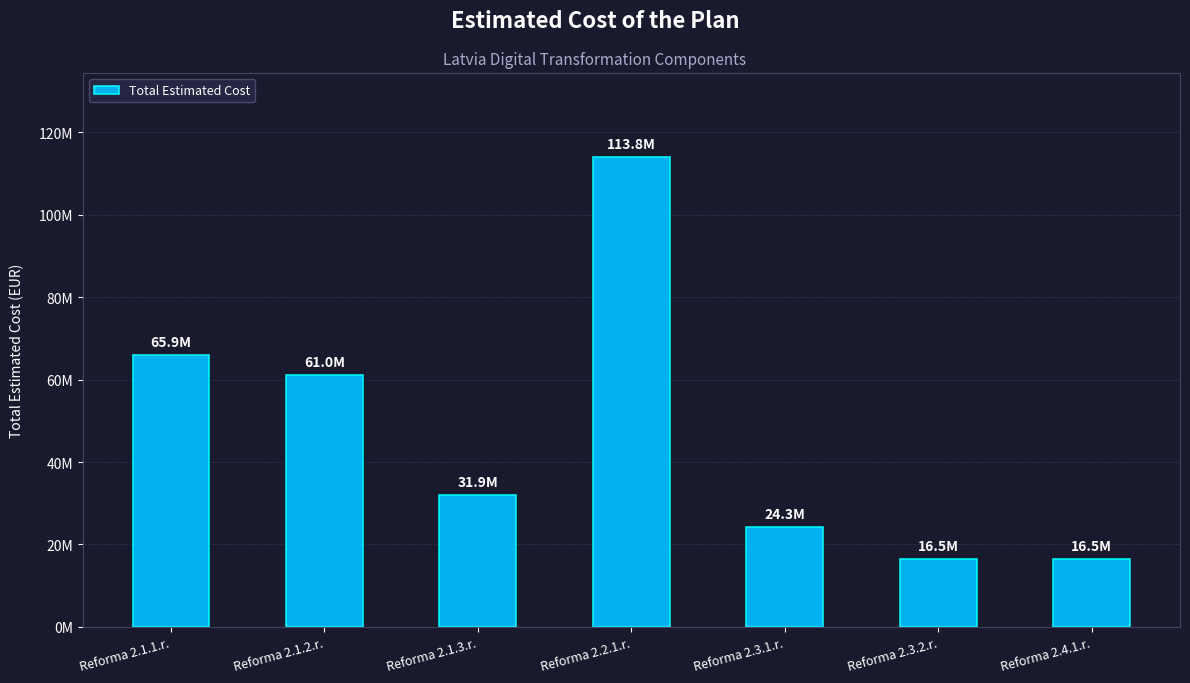

What is the label of the 7th bar from the left?

Reforma 2.4.1.r.